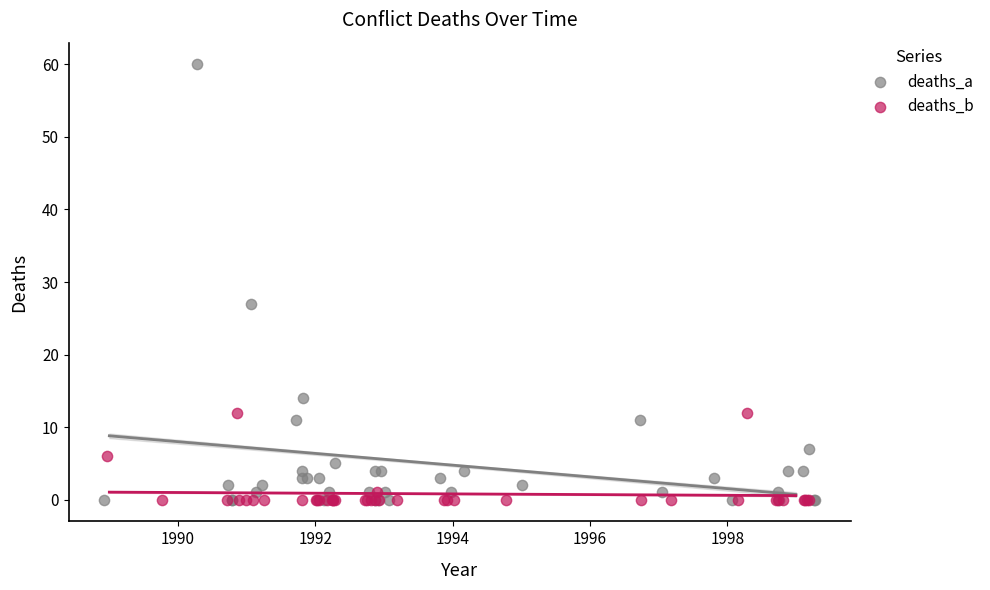

Which series has the largest Y range (max minus min)?

deaths_a